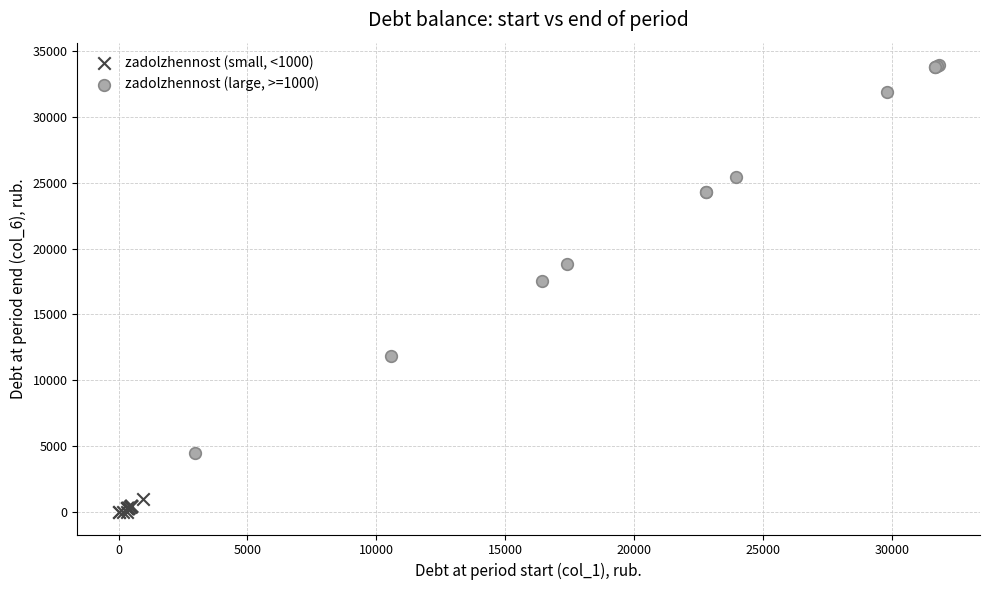

Which series reaches the maximum Y coordinate?

zadolzhennost (large, >=1000)